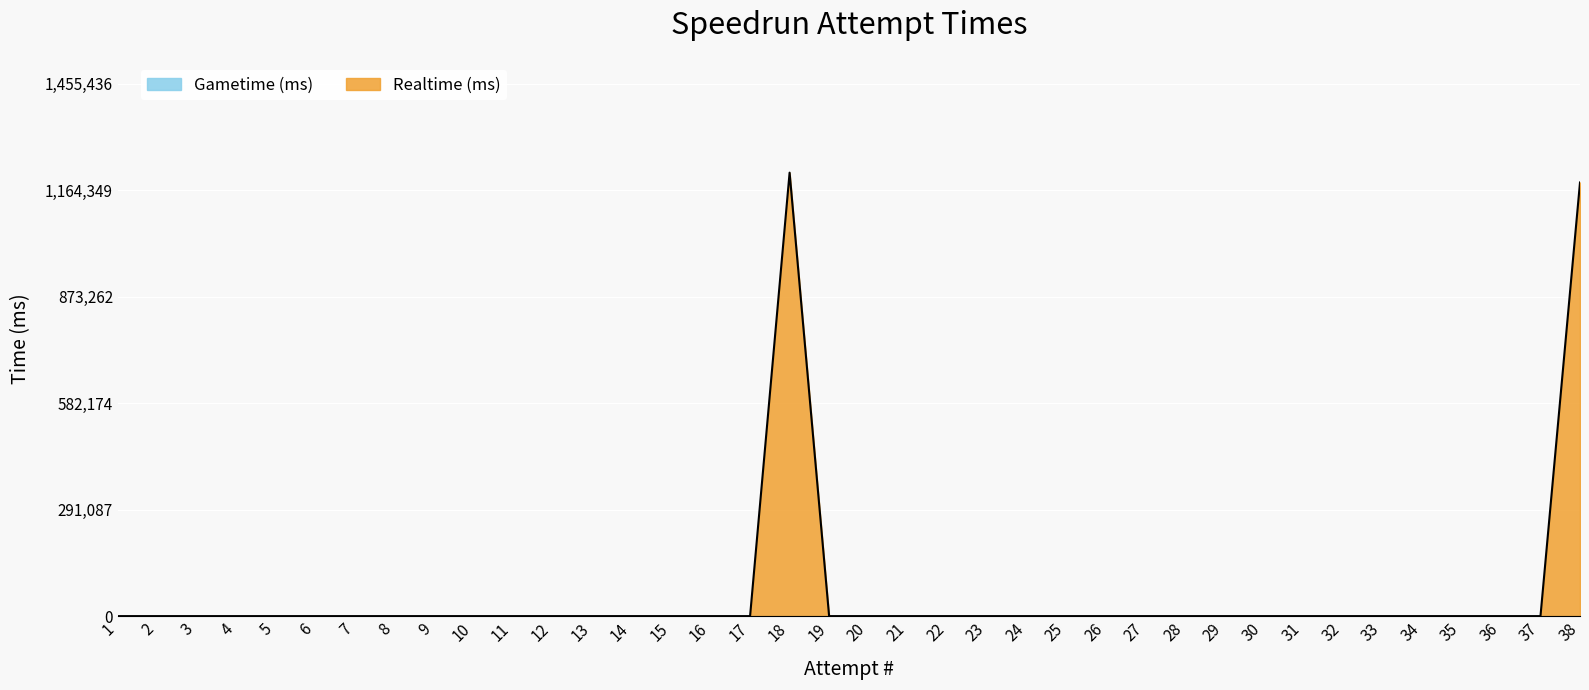

Which has a higher value, 10 or 37?

10